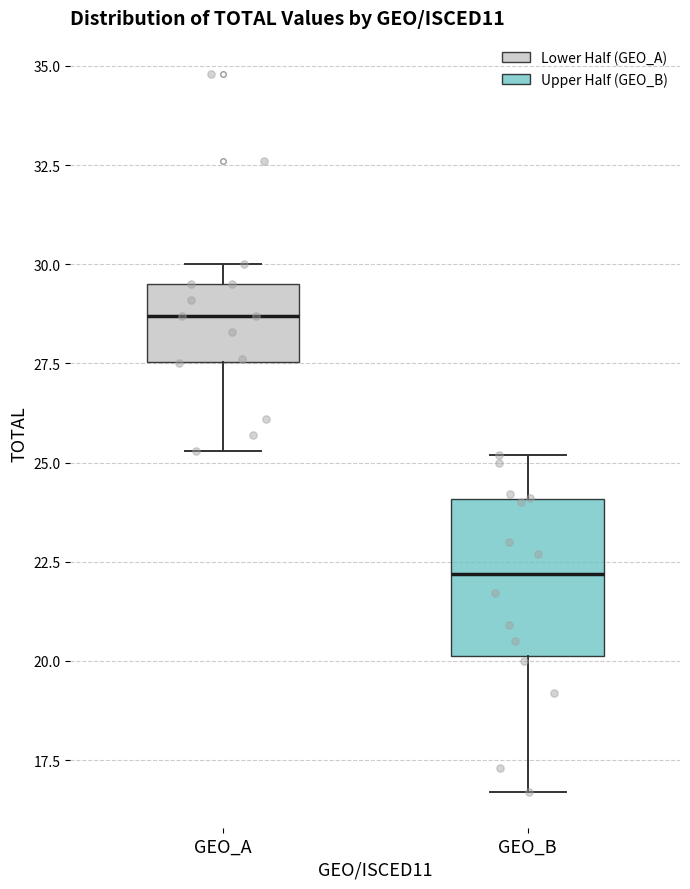

Which box is the tallest, from its lower edge to its upper edge?

GEO_B